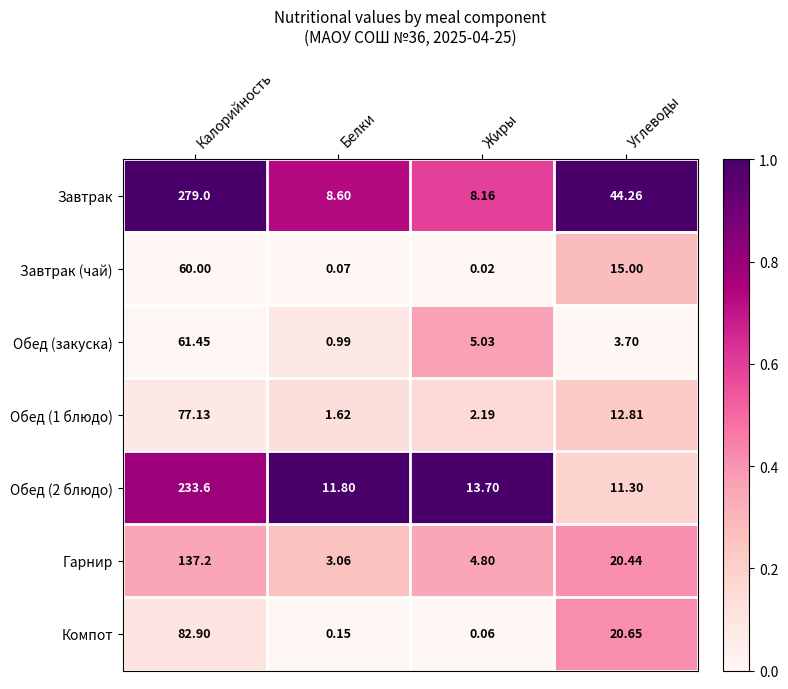

At which category does the chart reach its peak across all series?

Калорийность